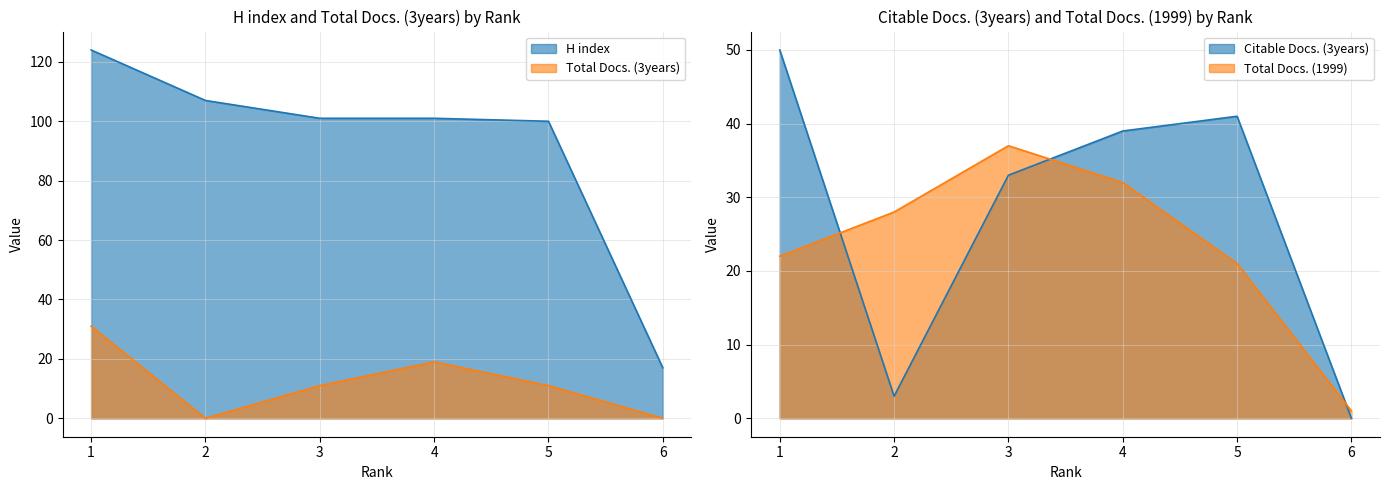

What is the spread (max minus min) of values at 4?

82